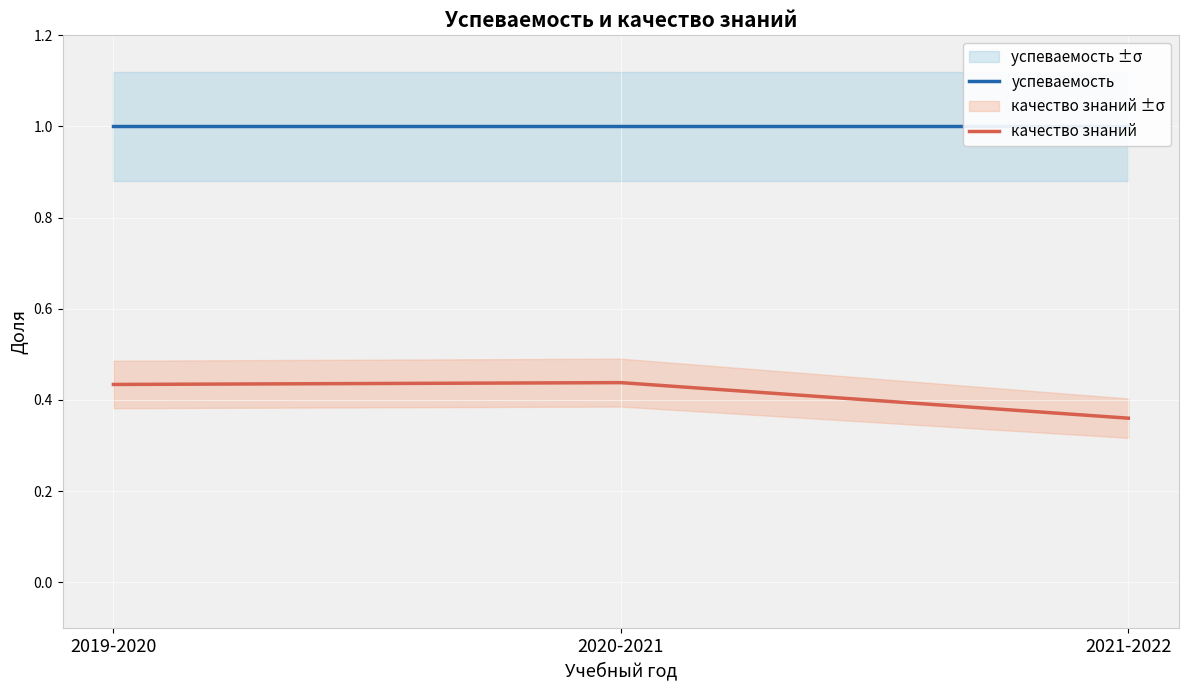

Is this an area chart (filled region under the line)?

No